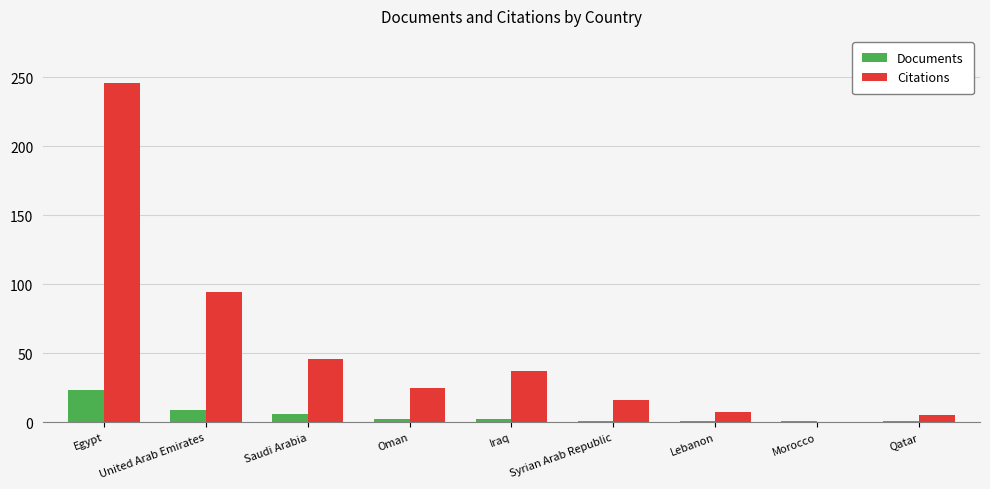

Count the number of categories in the chart.

9